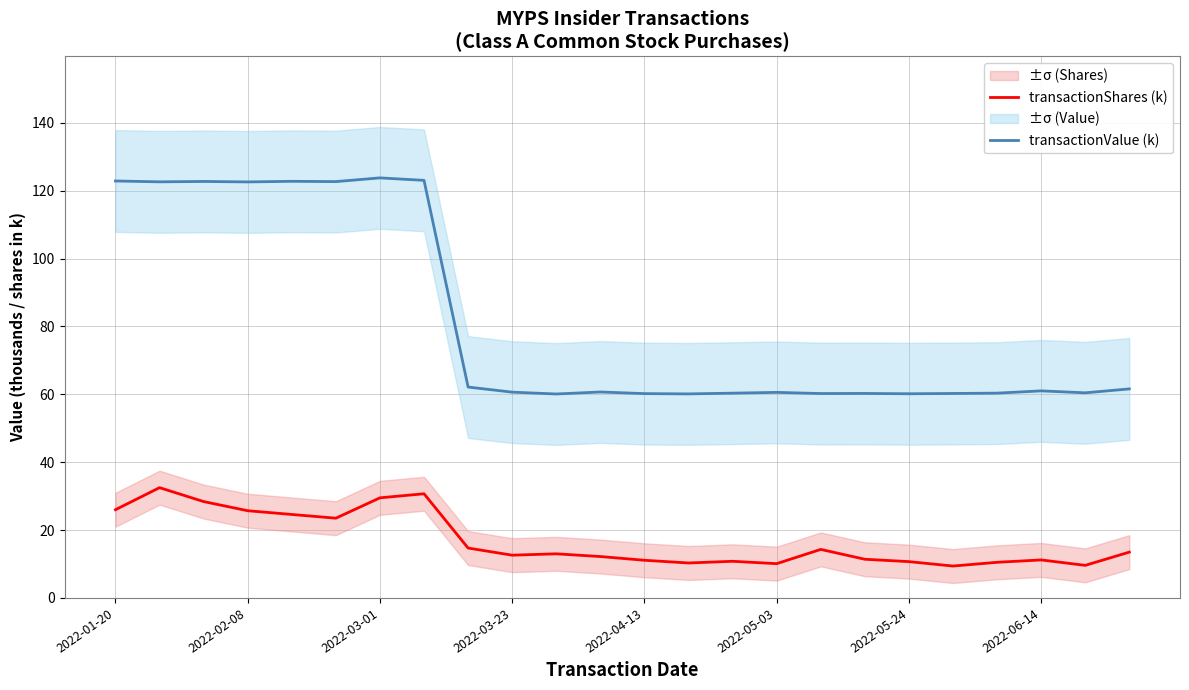

Which series has the widest spread of values?

transactionValue (k)